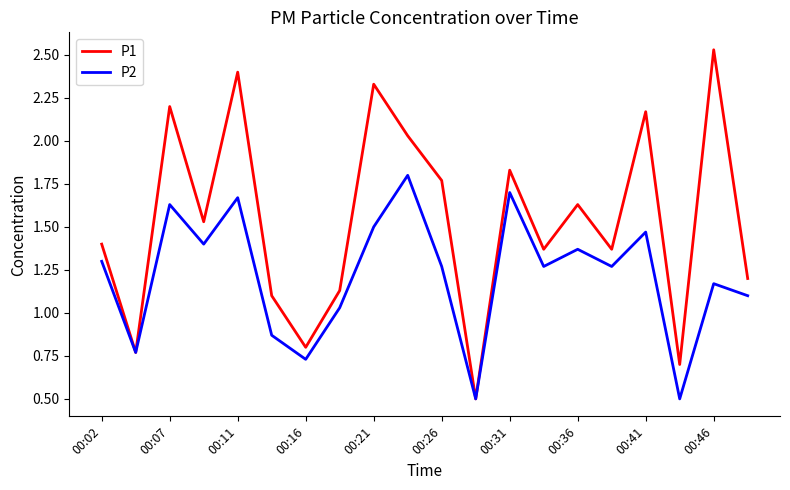

Which series has the widest spread of values?

P1